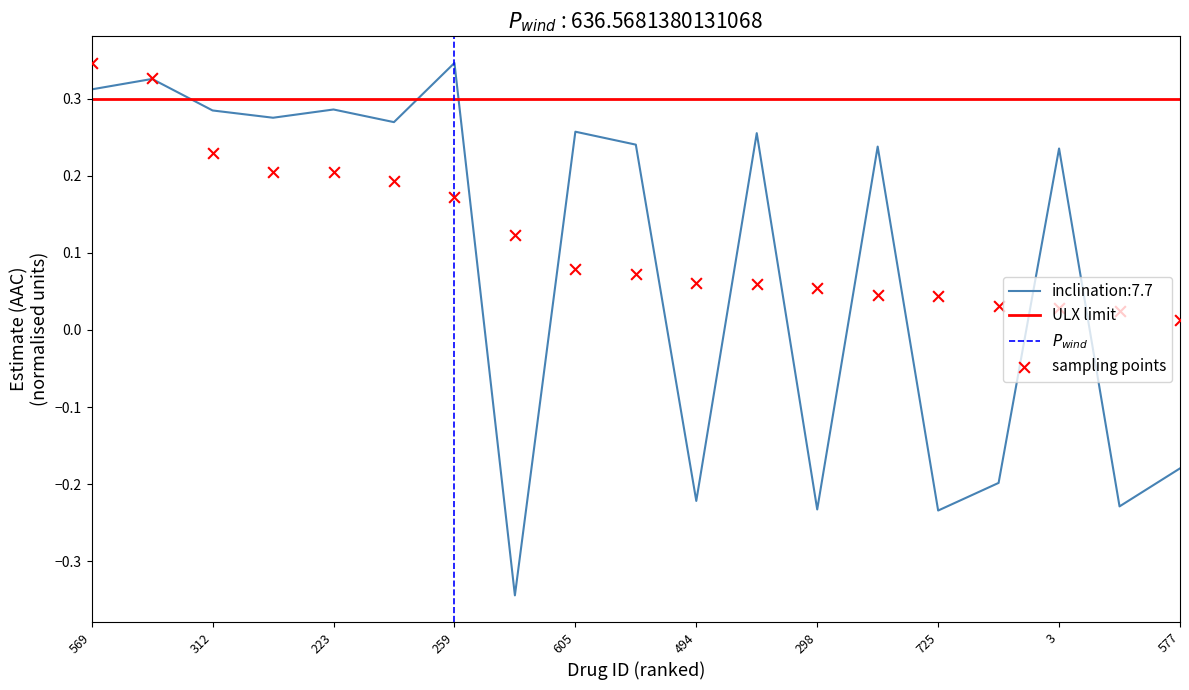

At how many categories does at least one series exceed 0?

19